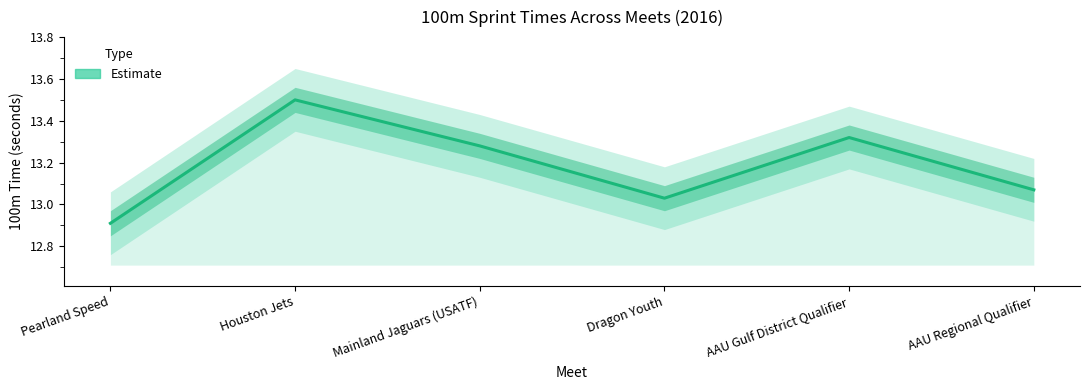

How many interior local peaks (higher than both neighbors) does the data have?

2